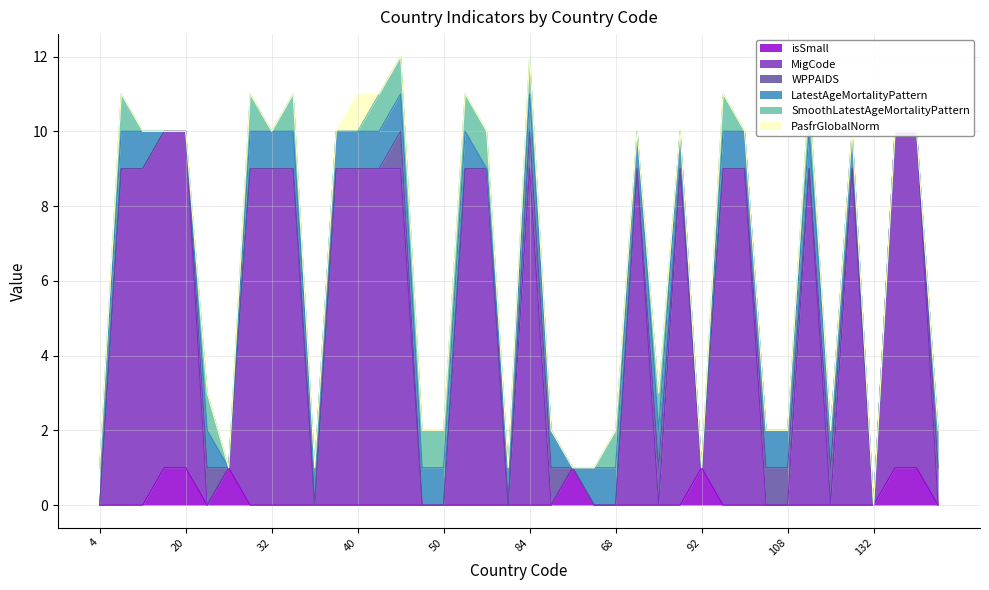

How many interior local peaks does the SmoothLatestAgeMortalityPattern series have?

9